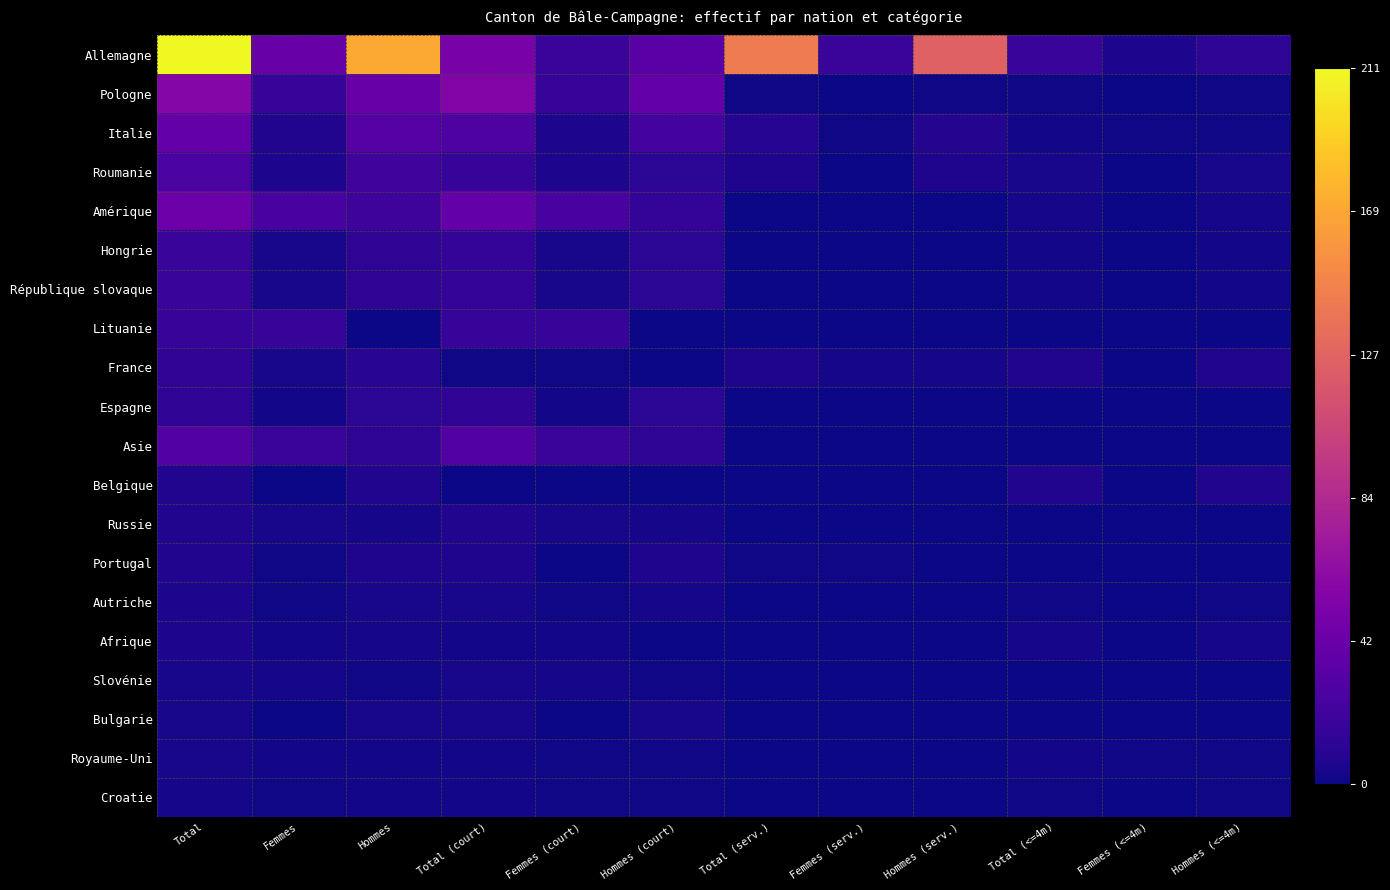

Reading right to left, what are all the values shown in this chart?

Allemagne: Hommes (<=4m)=12	Femmes (<=4m)=5	Total (<=4m)=17	Hommes (serv.)=125	Femmes (serv.)=18	Total (serv.)=143	Hommes (court)=33	Femmes (court)=18	Total (court)=51	Hommes=170	Femmes=41	Total=211
Pologne: Hommes (<=4m)=1	Femmes (<=4m)=0	Total (<=4m)=1	Hommes (serv.)=1	Femmes (serv.)=0	Total (serv.)=1	Hommes (court)=39	Femmes (court)=16	Total (court)=55	Hommes=41	Femmes=16	Total=57
Italie: Hommes (<=4m)=1	Femmes (<=4m)=1	Total (<=4m)=2	Hommes (serv.)=8	Femmes (serv.)=1	Total (serv.)=9	Hommes (court)=23	Femmes (court)=5	Total (court)=28	Hommes=32	Femmes=7	Total=39
Roumanie: Hommes (<=4m)=4	Femmes (<=4m)=0	Total (<=4m)=4	Hommes (serv.)=6	Femmes (serv.)=0	Total (serv.)=6	Hommes (court)=11	Femmes (court)=5	Total (court)=16	Hommes=21	Femmes=5	Total=26
Amérique: Hommes (<=4m)=3	Femmes (<=4m)=0	Total (<=4m)=3	Hommes (serv.)=0	Femmes (serv.)=0	Total (serv.)=0	Hommes (court)=15	Femmes (court)=24	Total (court)=39	Hommes=19	Femmes=24	Total=43
Hongrie: Hommes (<=4m)=2	Femmes (<=4m)=0	Total (<=4m)=2	Hommes (serv.)=0	Femmes (serv.)=0	Total (serv.)=0	Hommes (court)=11	Femmes (court)=4	Total (court)=15	Hommes=13	Femmes=4	Total=17
République slovaque: Hommes (<=4m)=2	Femmes (<=4m)=0	Total (<=4m)=2	Hommes (serv.)=0	Femmes (serv.)=0	Total (serv.)=0	Hommes (court)=11	Femmes (court)=4	Total (court)=15	Hommes=13	Femmes=4	Total=17
Lituanie: Hommes (<=4m)=0	Femmes (<=4m)=0	Total (<=4m)=0	Hommes (serv.)=0	Femmes (serv.)=0	Total (serv.)=0	Hommes (court)=0	Femmes (court)=16	Total (court)=16	Hommes=0	Femmes=16	Total=16
France: Hommes (<=4m)=7	Femmes (<=4m)=0	Total (<=4m)=7	Hommes (serv.)=3	Femmes (serv.)=3	Total (serv.)=6	Hommes (court)=0	Femmes (court)=1	Total (court)=1	Hommes=10	Femmes=4	Total=14
Espagne: Hommes (<=4m)=0	Femmes (<=4m)=0	Total (<=4m)=0	Hommes (serv.)=0	Femmes (serv.)=0	Total (serv.)=0	Hommes (court)=11	Femmes (court)=2	Total (court)=13	Hommes=11	Femmes=2	Total=13
Asie: Hommes (<=4m)=0	Femmes (<=4m)=0	Total (<=4m)=0	Hommes (serv.)=0	Femmes (serv.)=0	Total (serv.)=0	Hommes (court)=12	Femmes (court)=18	Total (court)=30	Hommes=12	Femmes=18	Total=30
Belgique: Hommes (<=4m)=7	Femmes (<=4m)=0	Total (<=4m)=7	Hommes (serv.)=0	Femmes (serv.)=0	Total (serv.)=0	Hommes (court)=0	Femmes (court)=0	Total (court)=0	Hommes=7	Femmes=0	Total=7
Russie: Hommes (<=4m)=0	Femmes (<=4m)=0	Total (<=4m)=0	Hommes (serv.)=0	Femmes (serv.)=0	Total (serv.)=0	Hommes (court)=3	Femmes (court)=4	Total (court)=7	Hommes=3	Femmes=4	Total=7
Portugal: Hommes (<=4m)=0	Femmes (<=4m)=0	Total (<=4m)=0	Hommes (serv.)=0	Femmes (serv.)=1	Total (serv.)=1	Hommes (court)=6	Femmes (court)=0	Total (court)=6	Hommes=6	Femmes=1	Total=7
Autriche: Hommes (<=4m)=1	Femmes (<=4m)=0	Total (<=4m)=1	Hommes (serv.)=0	Femmes (serv.)=0	Total (serv.)=0	Hommes (court)=3	Femmes (court)=1	Total (court)=4	Hommes=4	Femmes=1	Total=5
Afrique: Hommes (<=4m)=3	Femmes (<=4m)=0	Total (<=4m)=3	Hommes (serv.)=0	Femmes (serv.)=0	Total (serv.)=0	Hommes (court)=0	Femmes (court)=2	Total (court)=2	Hommes=3	Femmes=2	Total=5
Slovénie: Hommes (<=4m)=0	Femmes (<=4m)=0	Total (<=4m)=0	Hommes (serv.)=0	Femmes (serv.)=0	Total (serv.)=0	Hommes (court)=1	Femmes (court)=3	Total (court)=4	Hommes=1	Femmes=3	Total=4
Bulgarie: Hommes (<=4m)=0	Femmes (<=4m)=0	Total (<=4m)=0	Hommes (serv.)=0	Femmes (serv.)=0	Total (serv.)=0	Hommes (court)=4	Femmes (court)=0	Total (court)=4	Hommes=4	Femmes=0	Total=4
Royaume-Uni: Hommes (<=4m)=1	Femmes (<=4m)=1	Total (<=4m)=2	Hommes (serv.)=0	Femmes (serv.)=0	Total (serv.)=0	Hommes (court)=1	Femmes (court)=1	Total (court)=2	Hommes=2	Femmes=2	Total=4
Croatie: Hommes (<=4m)=1	Femmes (<=4m)=0	Total (<=4m)=1	Hommes (serv.)=0	Femmes (serv.)=0	Total (serv.)=0	Hommes (court)=1	Femmes (court)=1	Total (court)=2	Hommes=2	Femmes=1	Total=3